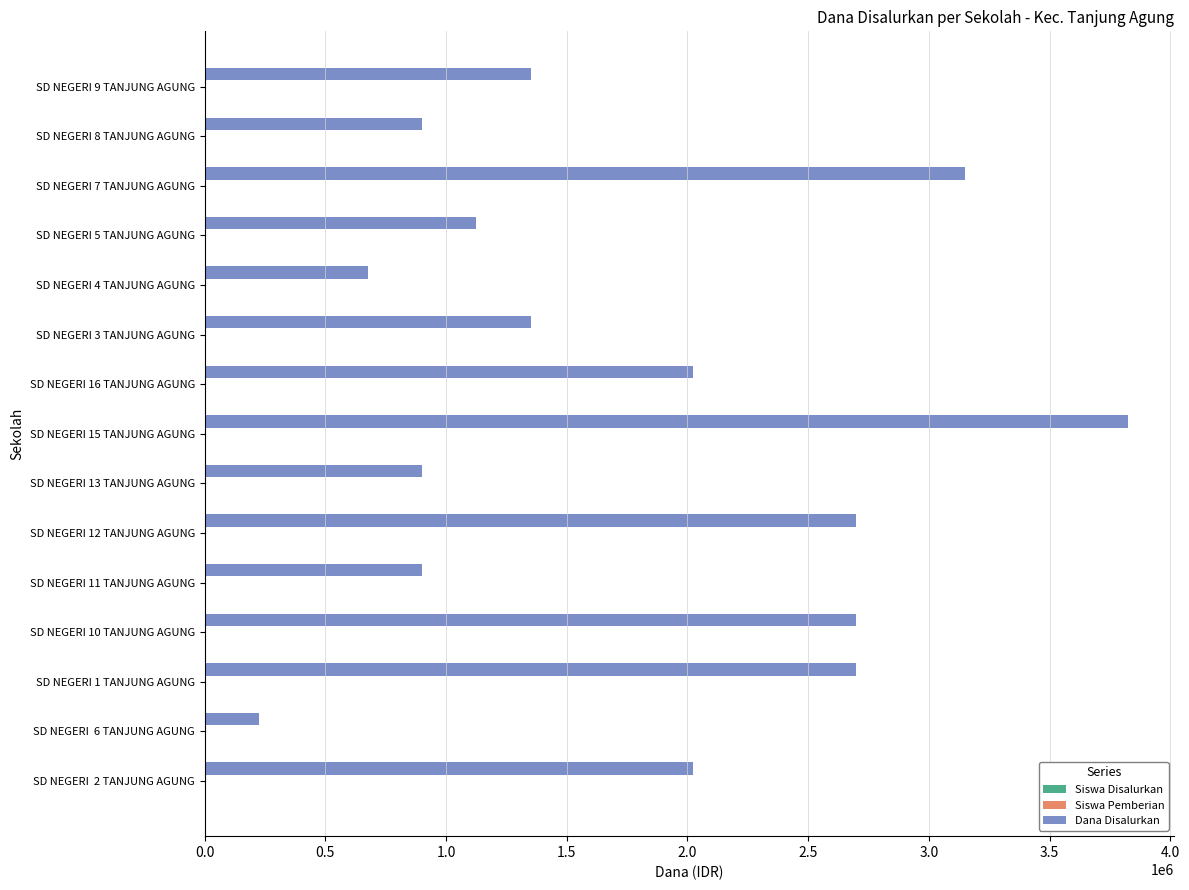

What is the greatest value displayed?

3825000